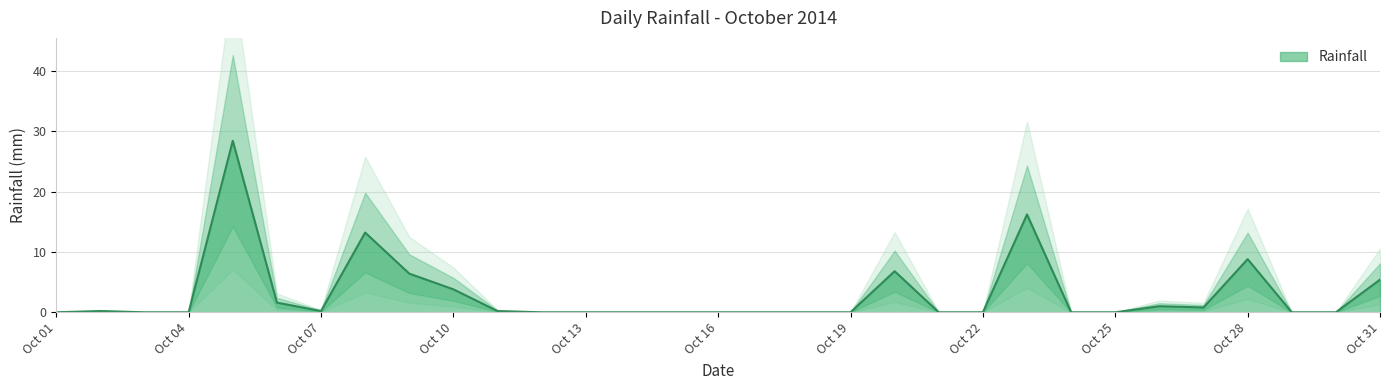

How many data points does each series have?

31